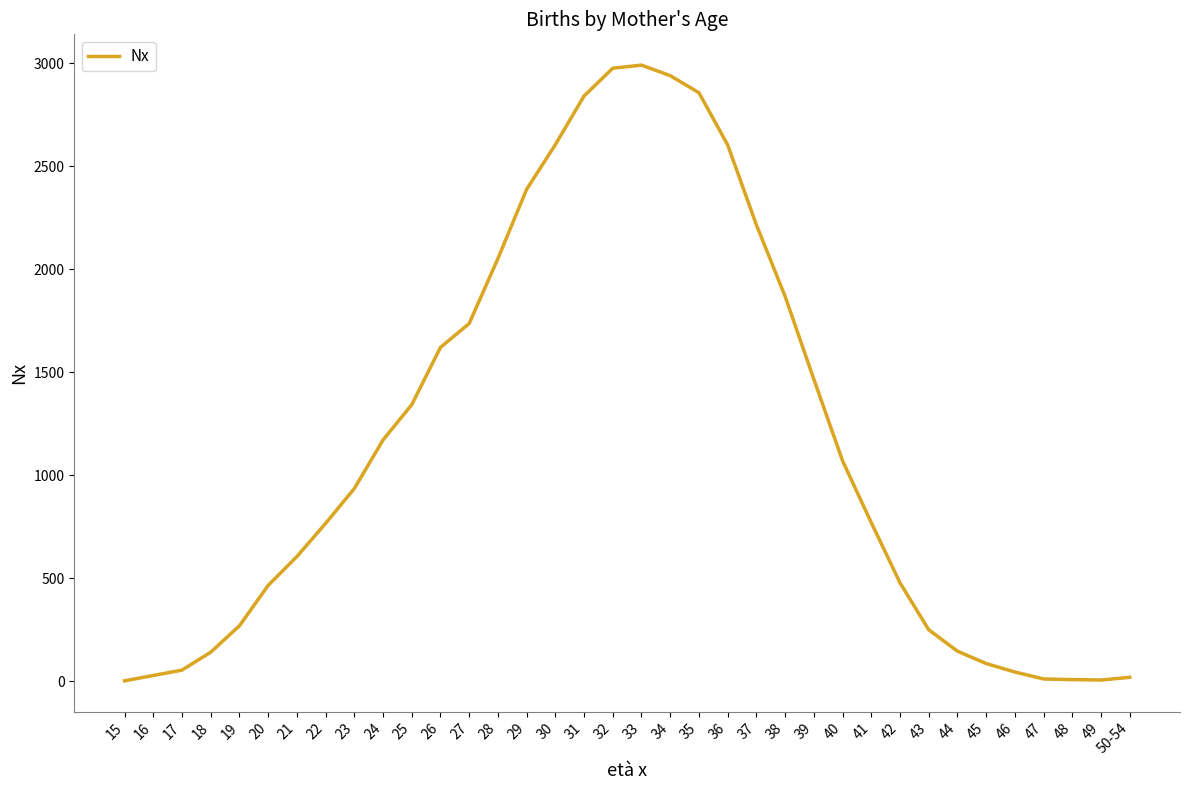

What is the ratio of the value at 28 to the value at 39?

1.4